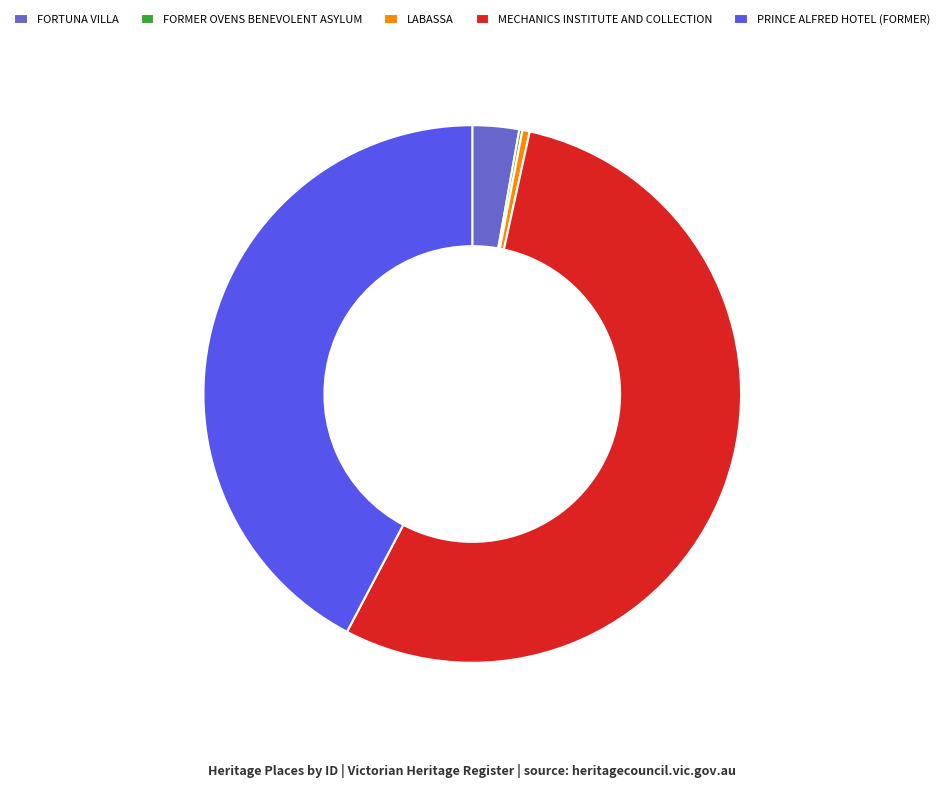

True or false: MECHANICS INSTITUTE AND COLLECTION accounts for 54% of the total.

True